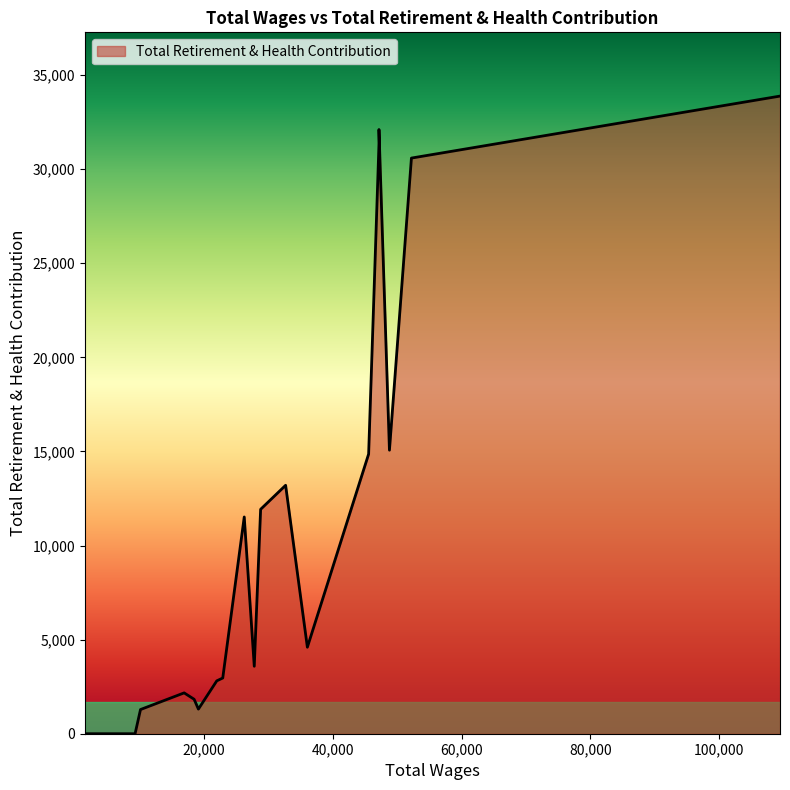

What is the greatest value displayed?

33882